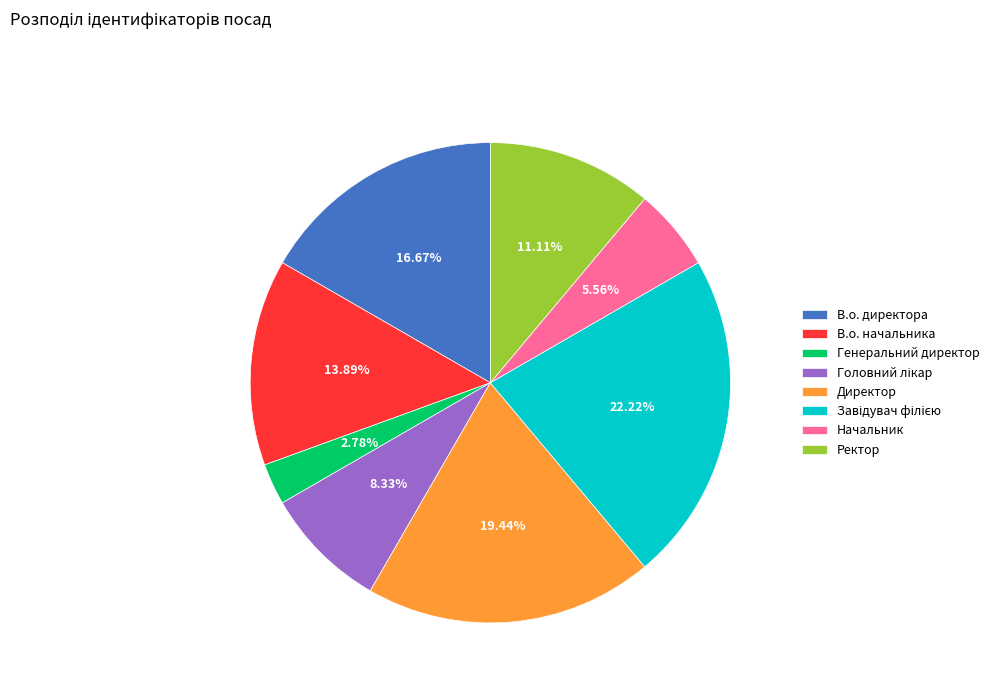

Combined, do В.о. директора and Директор account for over 50%?

No